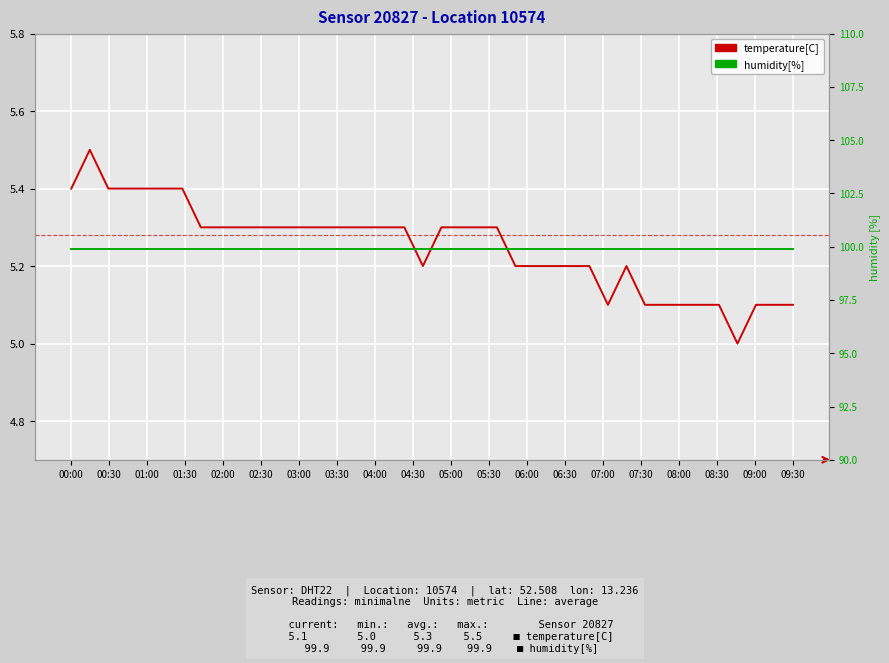

At which category does the chart reach its minimum across all series?

36